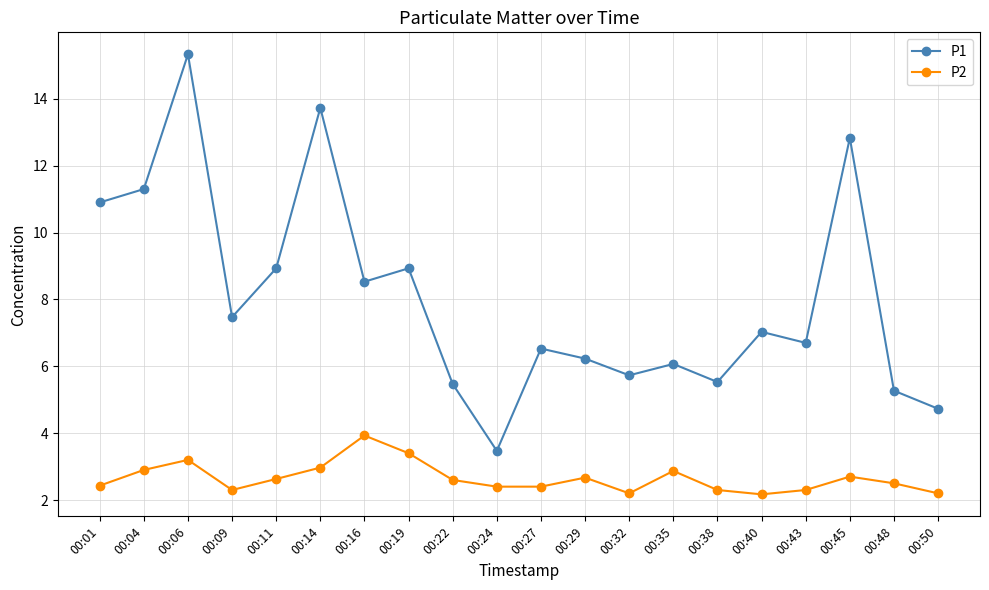

Is the value of P1 at 00:48 greater than the value of P2 at 00:27?

Yes